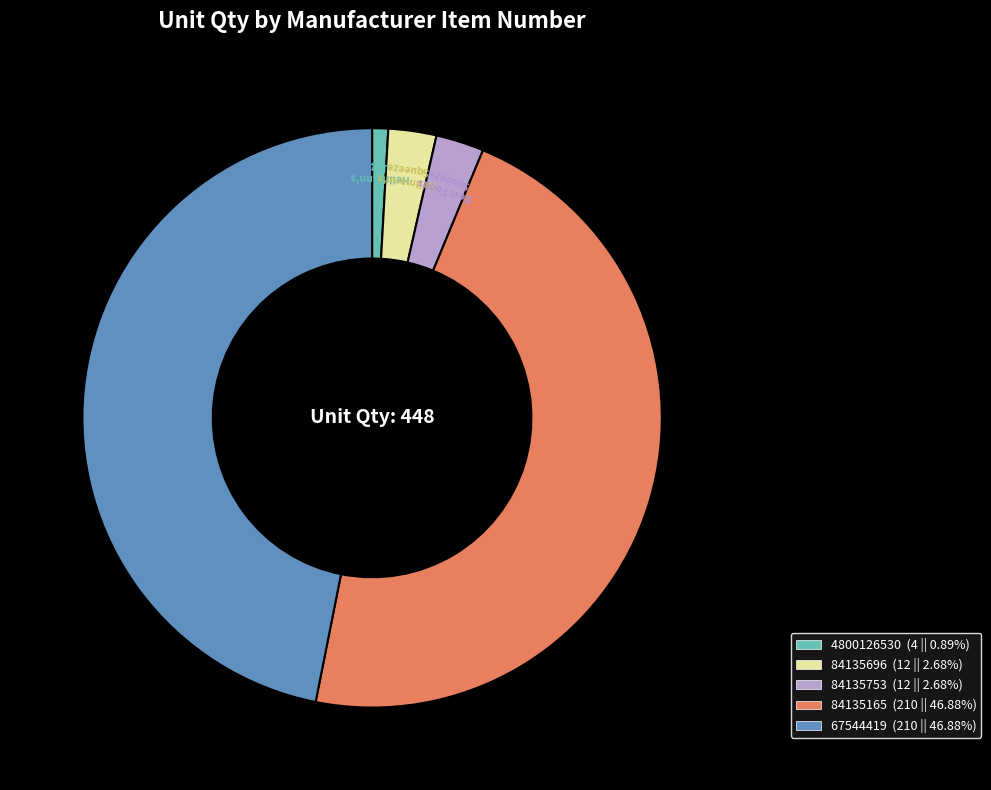

The 84135753 slice represents 9% of the pie. True or false?

False